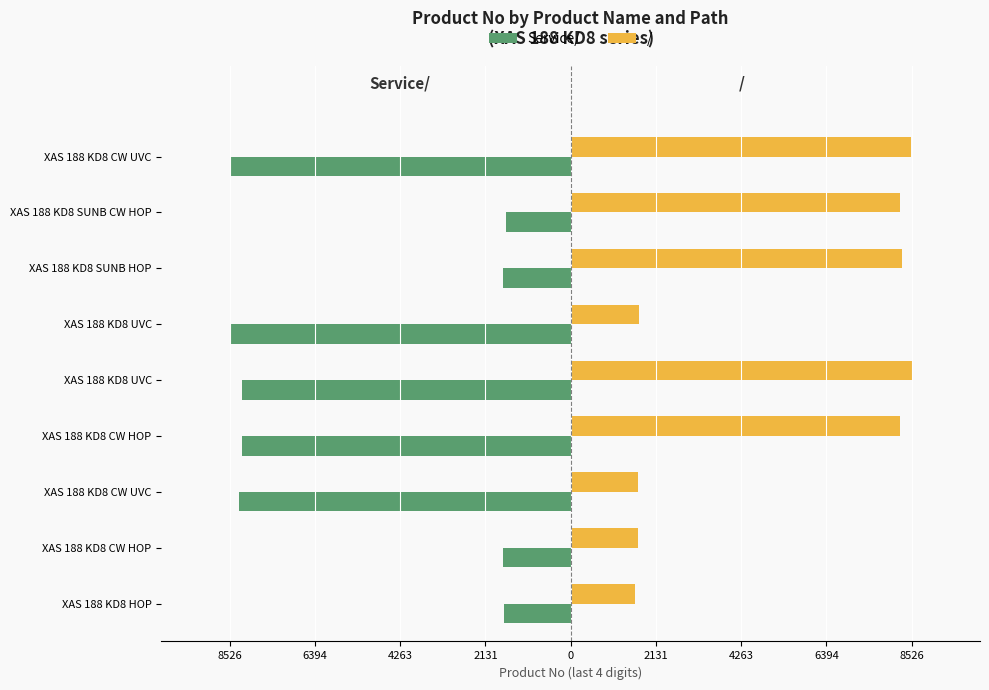

Are the bars horizontal?

Yes